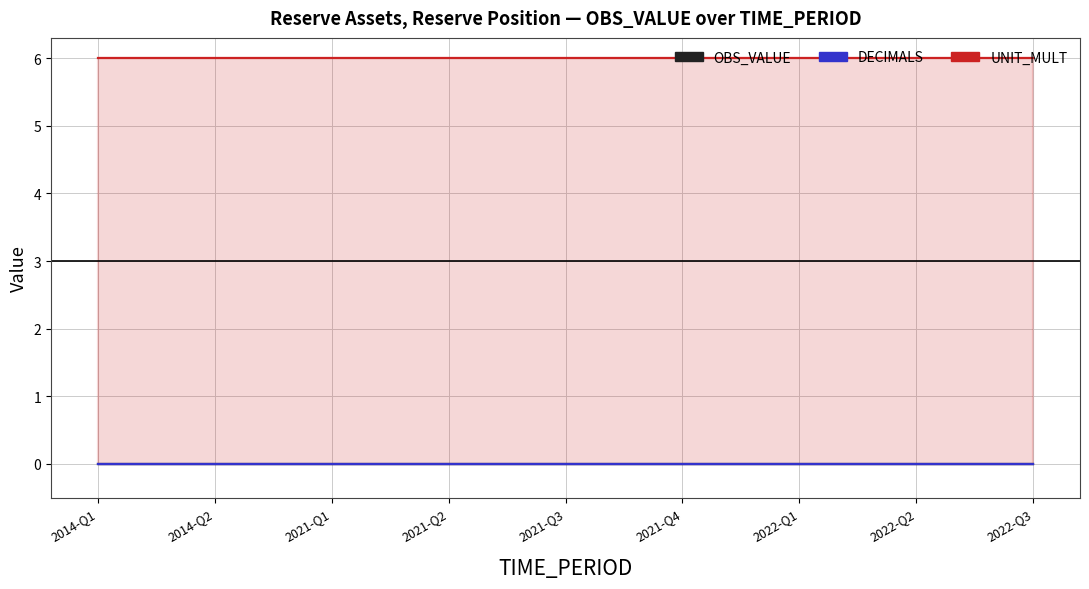

What is the minimum value for UNIT_MULT?

6